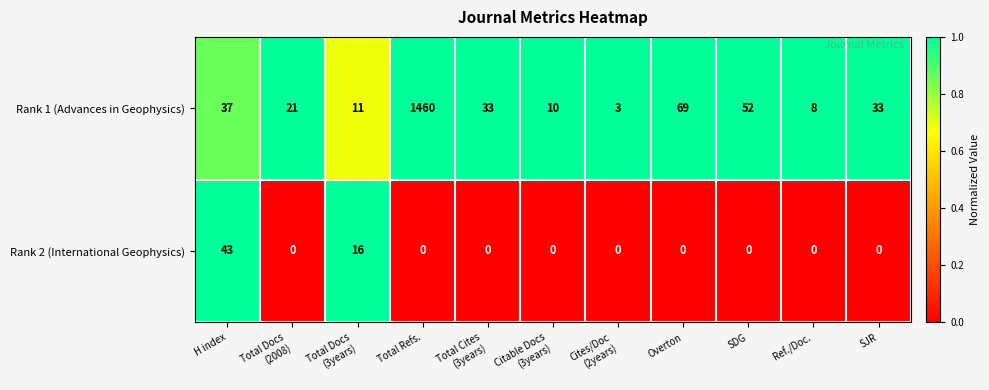

What value does the Rank 2 (International Geophysics) series have at H index, to the nearest 10?

40